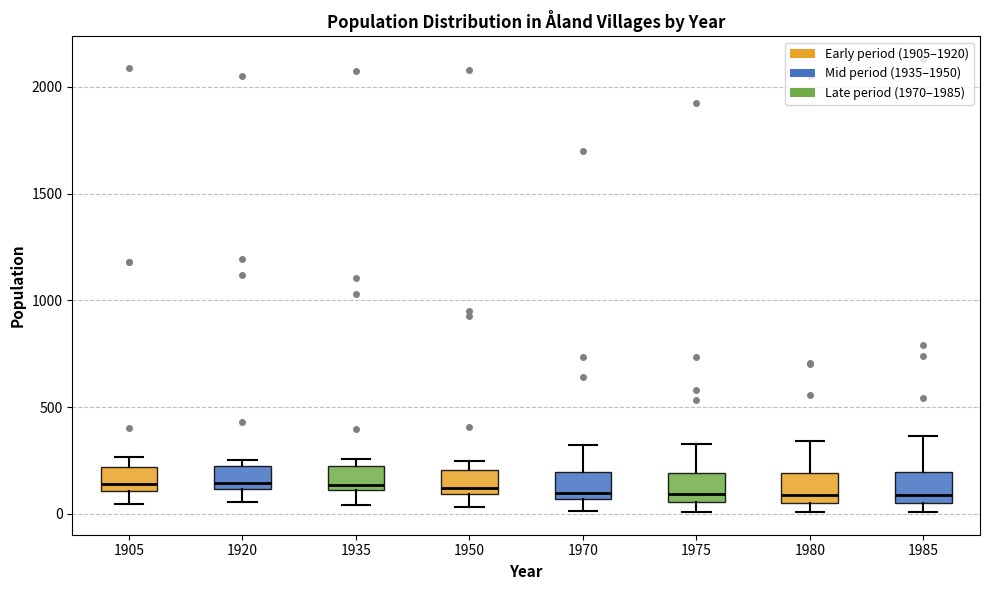

Where is the upper edge of the box at x = 1935 on the y-axis? The values are not printed on the chart, so give them approximately, as read against the axis.

200